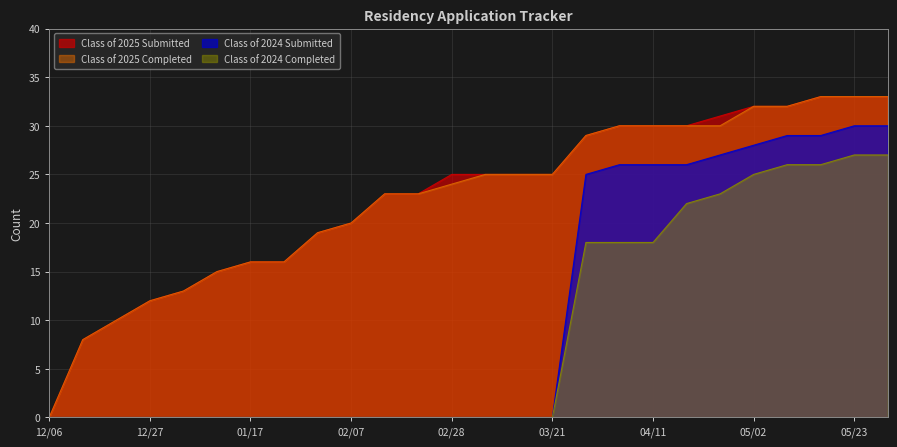

What is the sum of all Class of 2025 Submitted values?

588